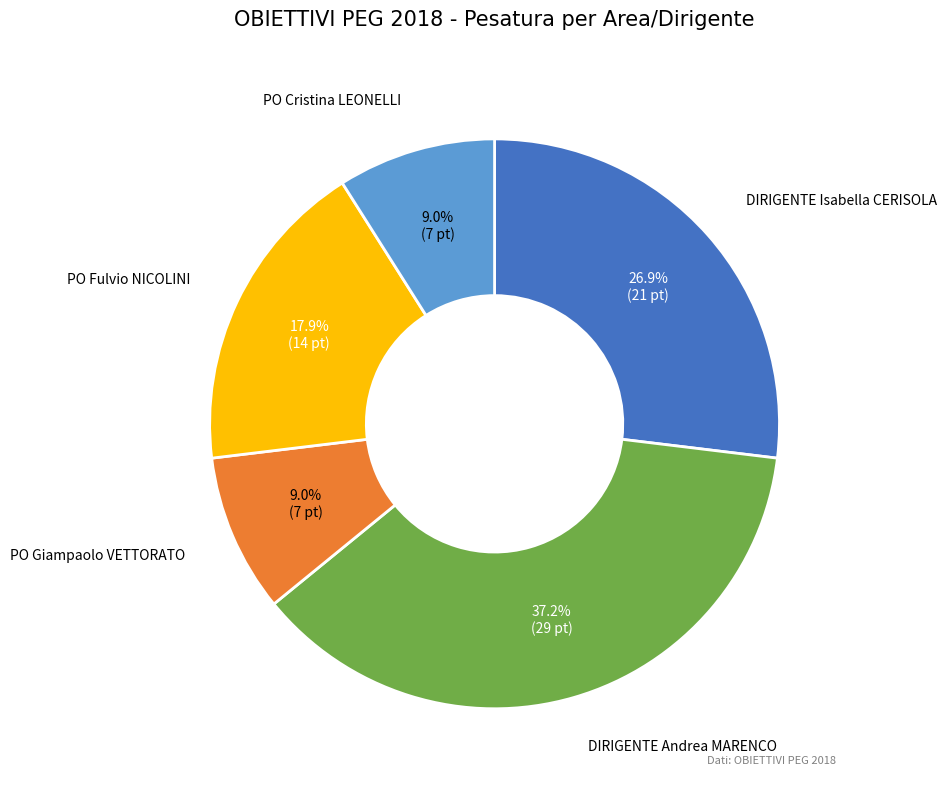

Does any single category account for the majority?

No